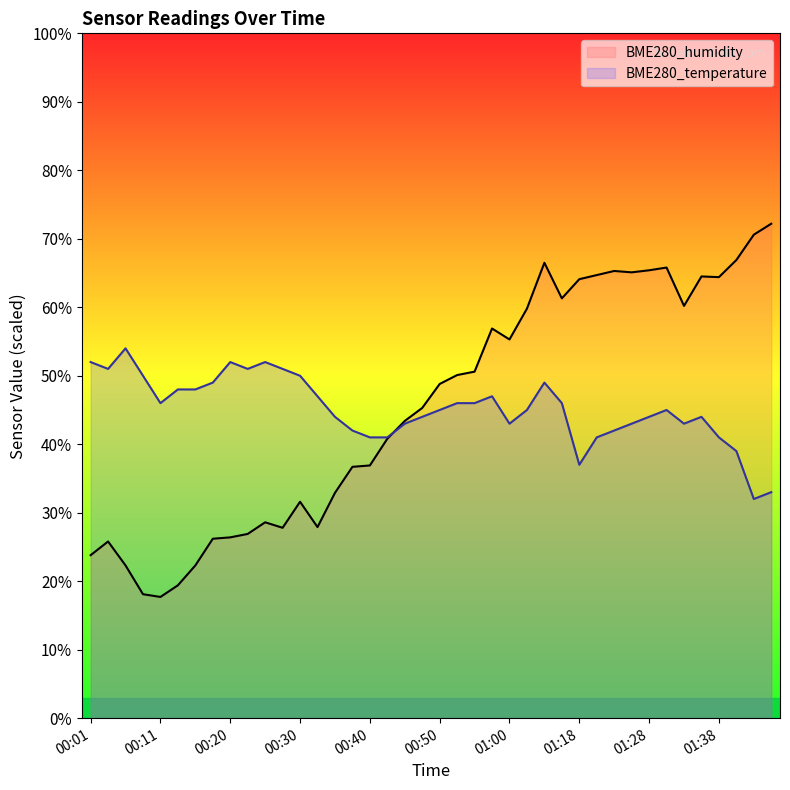

Which has a higher value, 01:38 or 00:53?

00:53